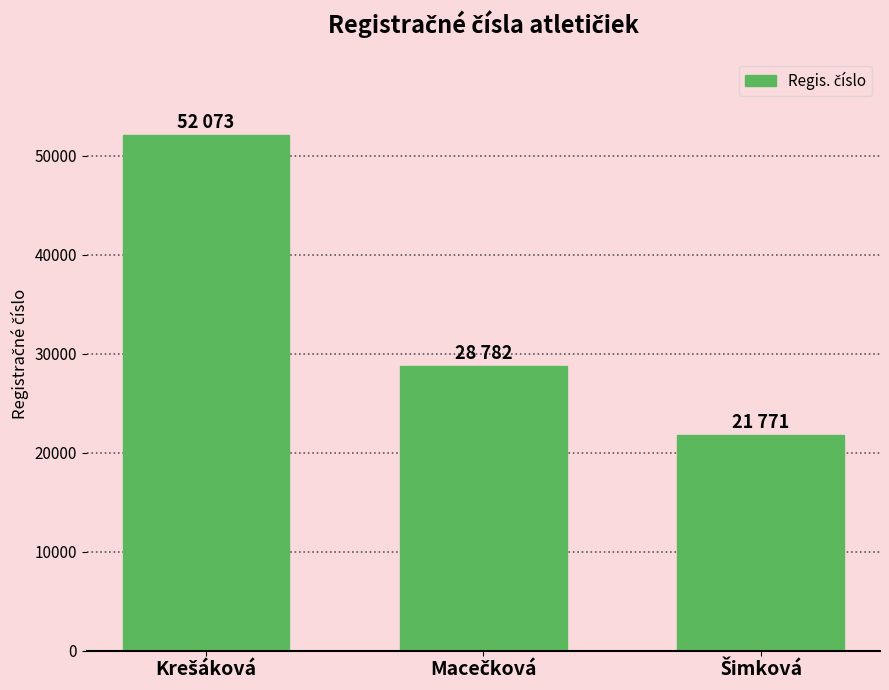

What is the sum of all values?

102626